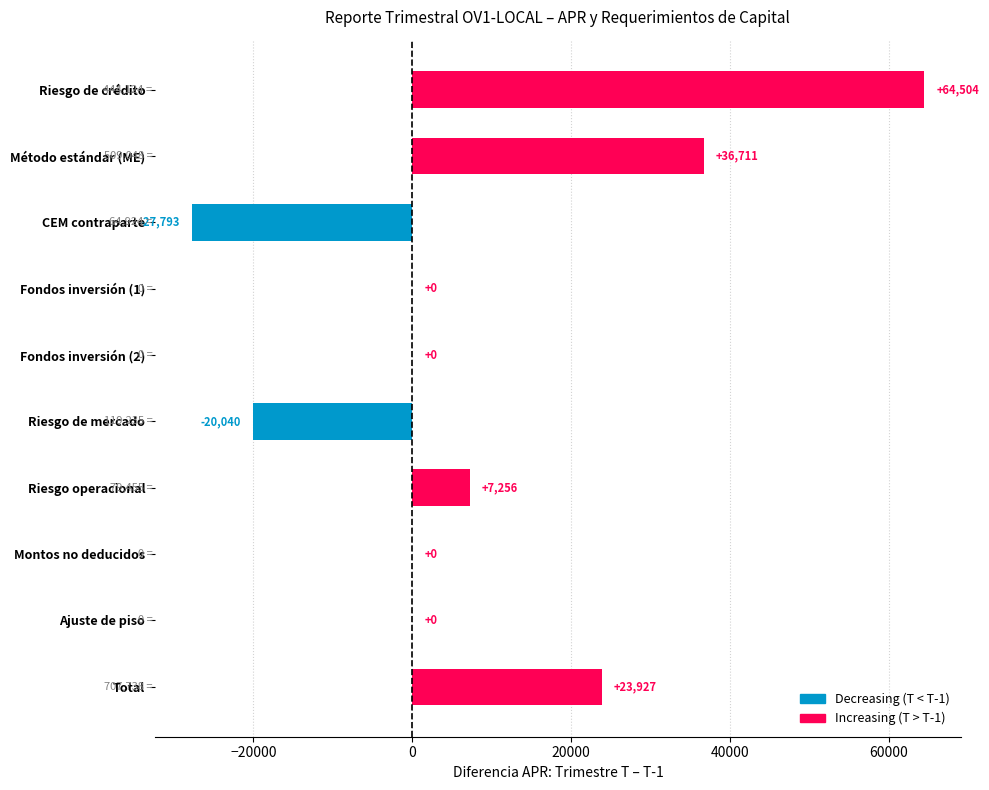

The chart shows a value of 64504 at Riesgo de crédito. True or false?

True